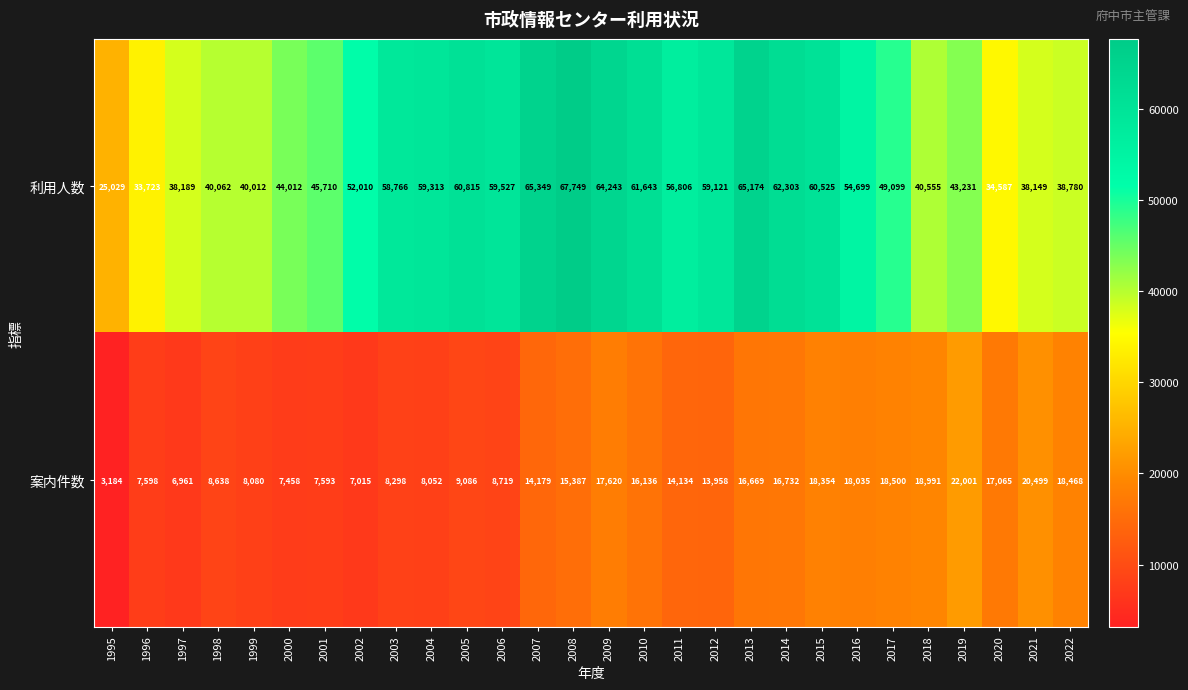

What is the difference between the second highest and second lowest values in the 利用人数 series?

31626